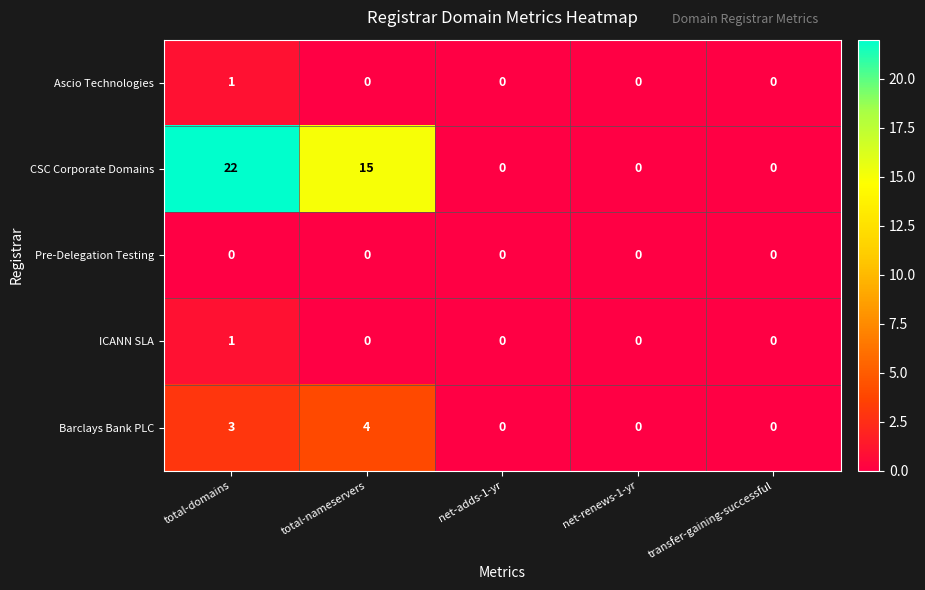

Reading left to right, extract all data points from this chart.

Ascio Technologies: 1	0	0	0	0
CSC Corporate Domains: 22	15	0	0	0
Pre-Delegation Testing: 0	0	0	0	0
ICANN SLA: 1	0	0	0	0
Barclays Bank PLC: 3	4	0	0	0